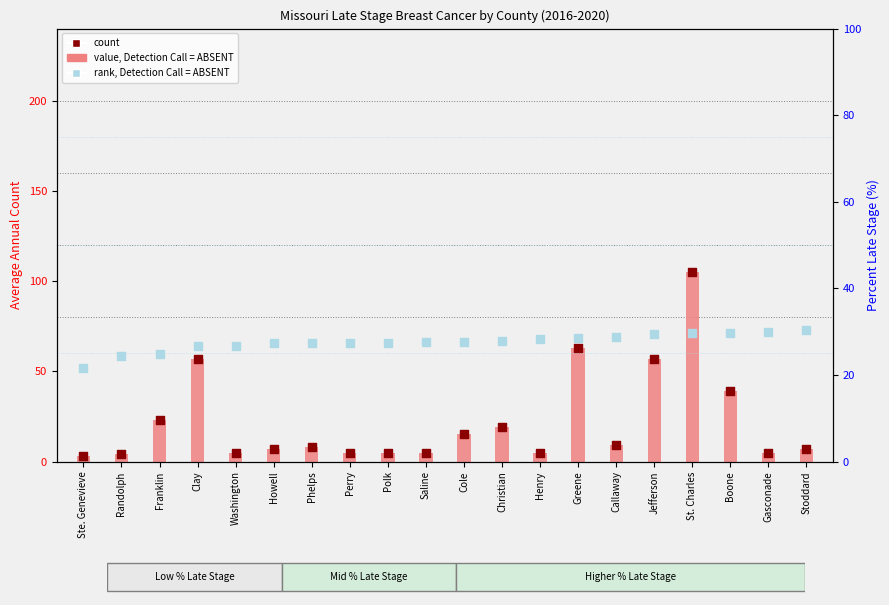

At which category is the sum across all series the highest?

St. Charles